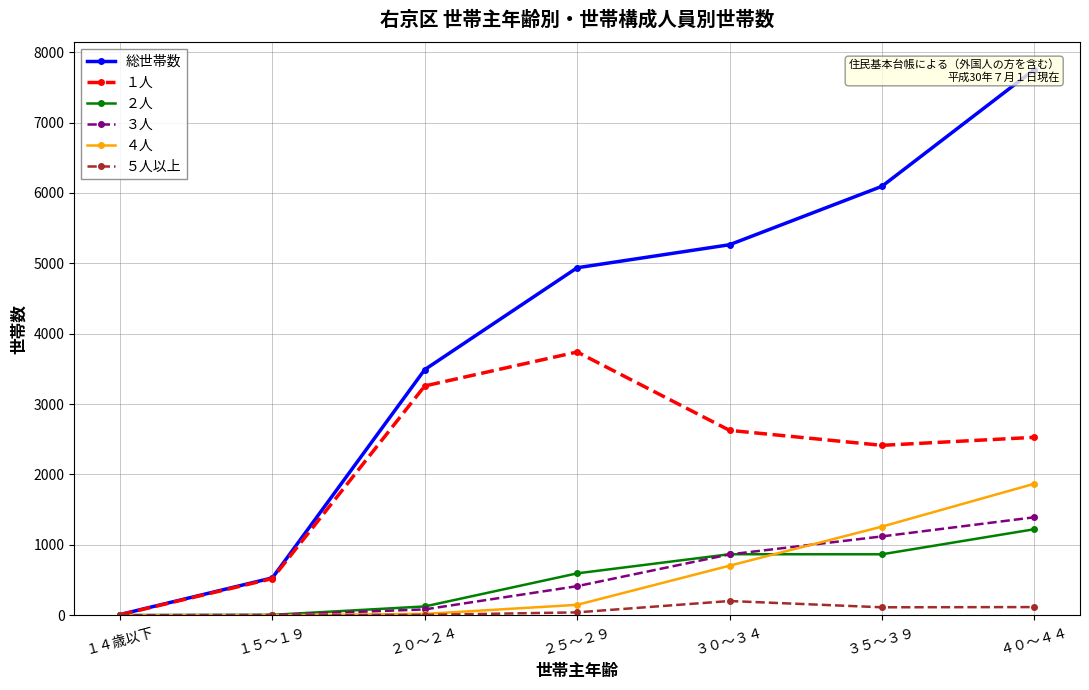

Count the number of data series in this chart.

6